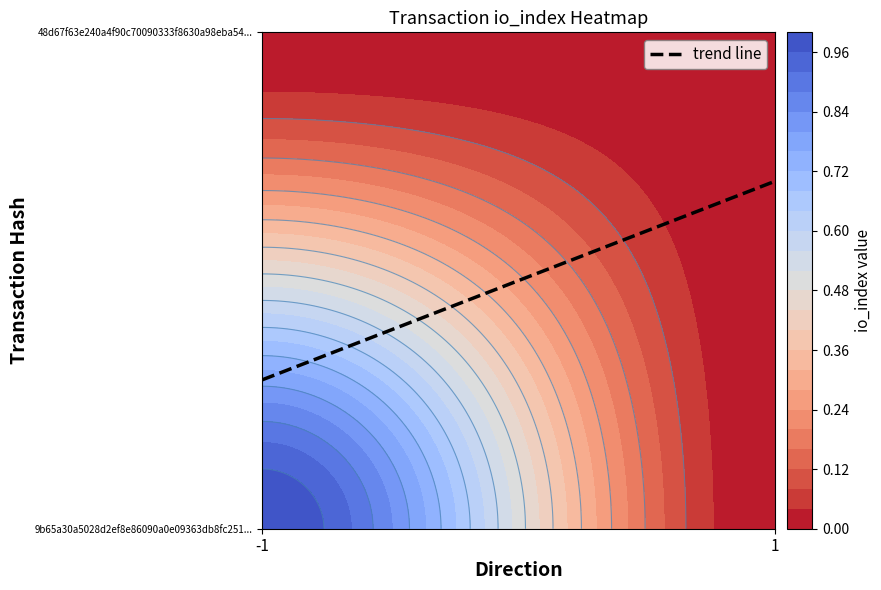

Rank the categories by 9b65a30a5028d2ef8e86090a0e09363db8fc251 value from lowest to highest.

1, -1